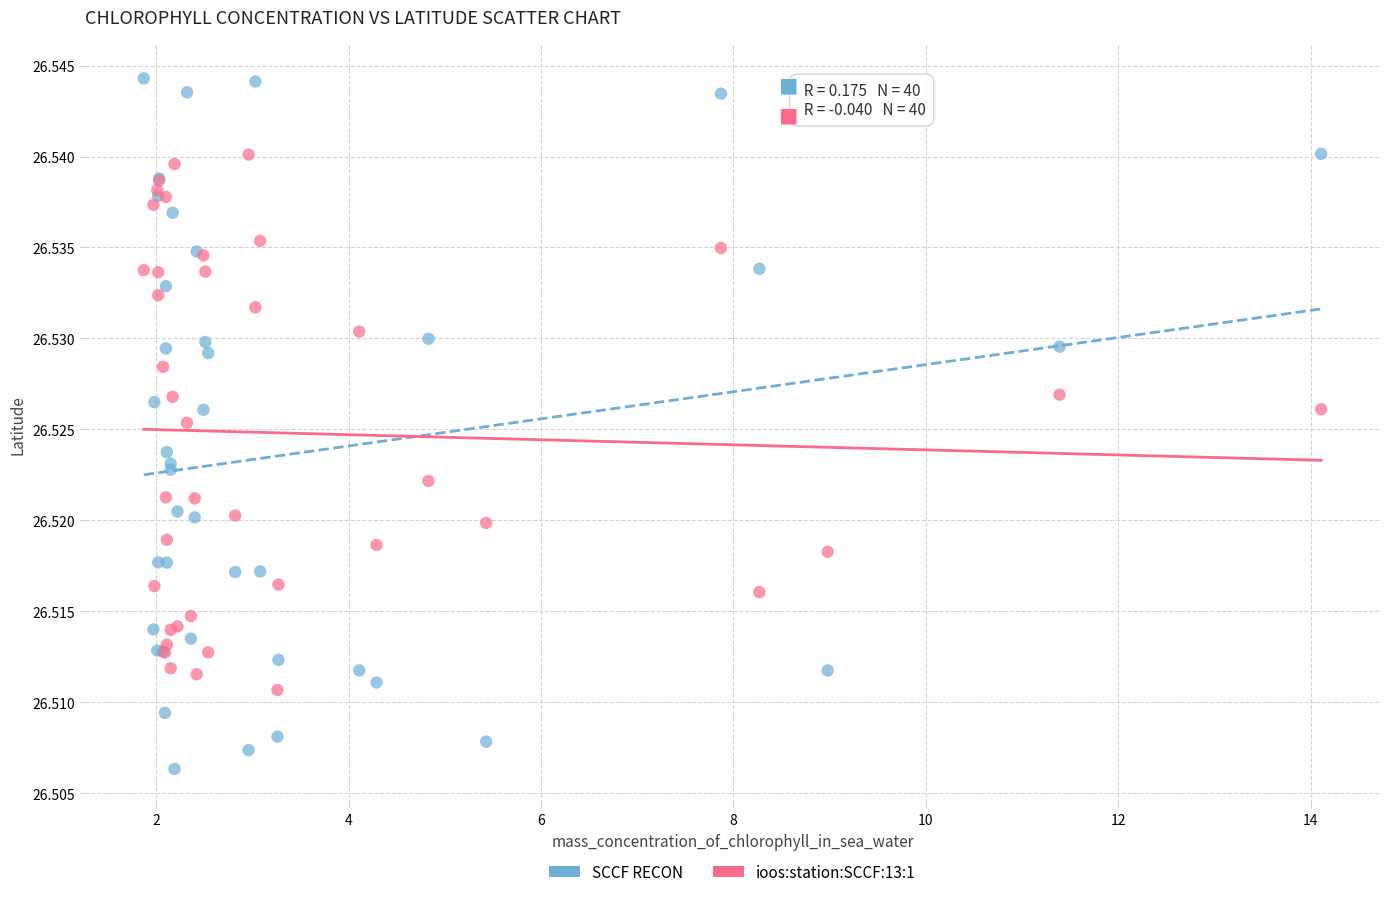

Which series has the widest spread of Y values?

SCCF RECON